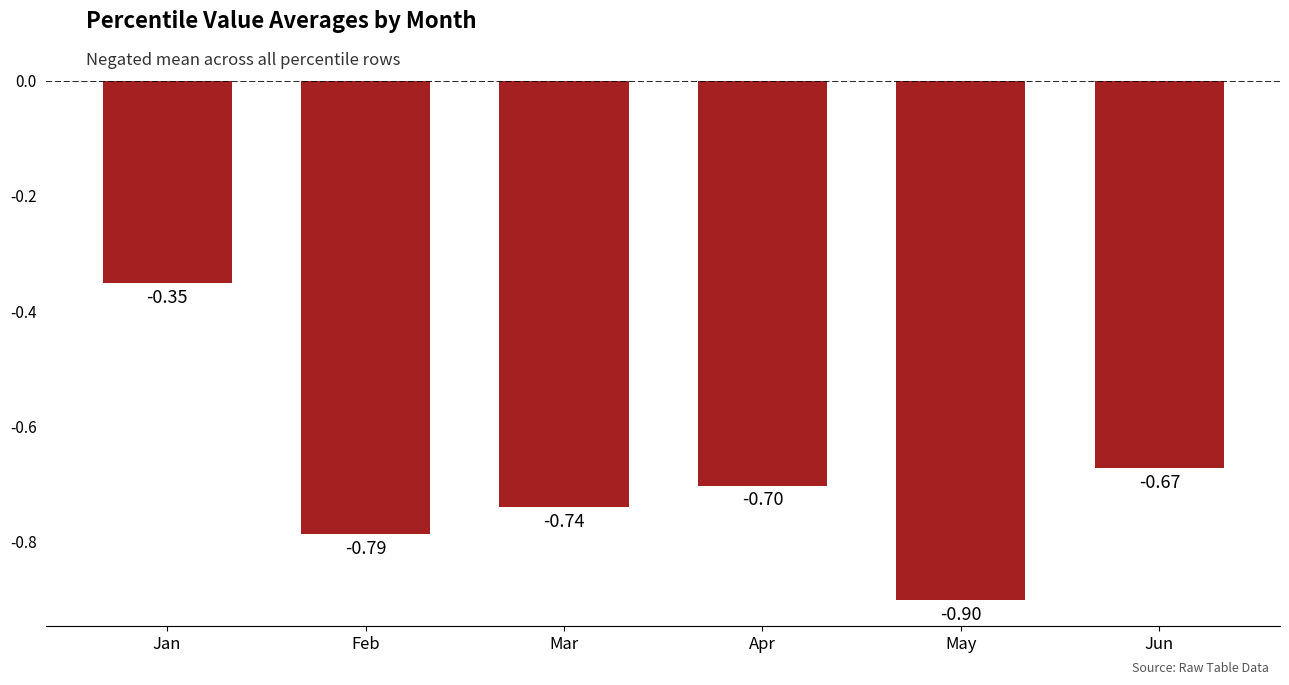

Which label corresponds to the largest value in the chart?

Jan